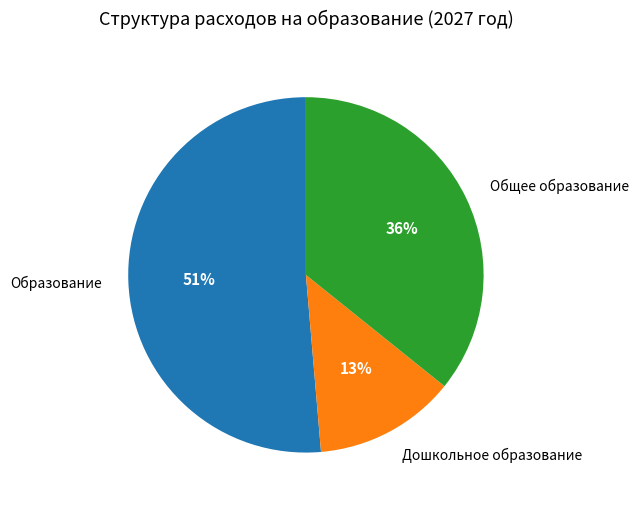

Is there a majority slice in this chart?

Yes